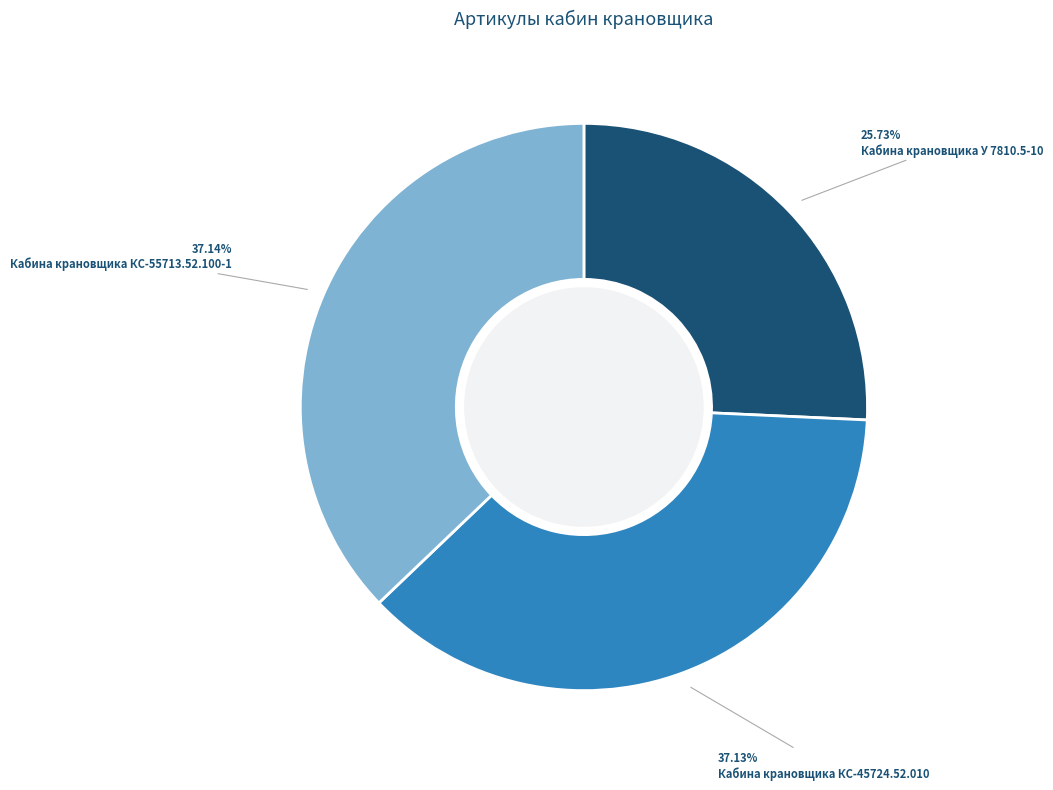

Which slice is the smallest?

Кабина крановщика У 7810.5-10